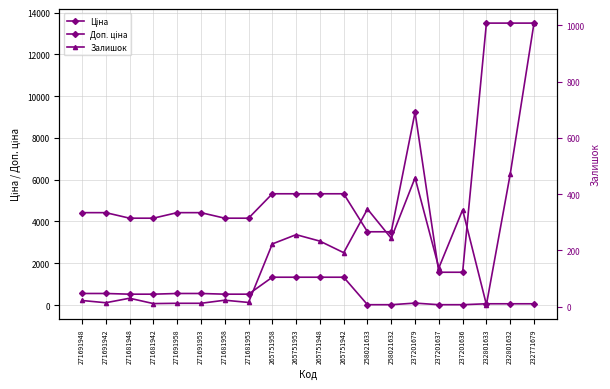

How many data points does each series have?

20